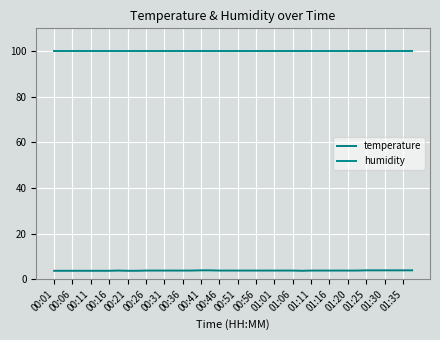

Which series has the widest spread of values?

temperature